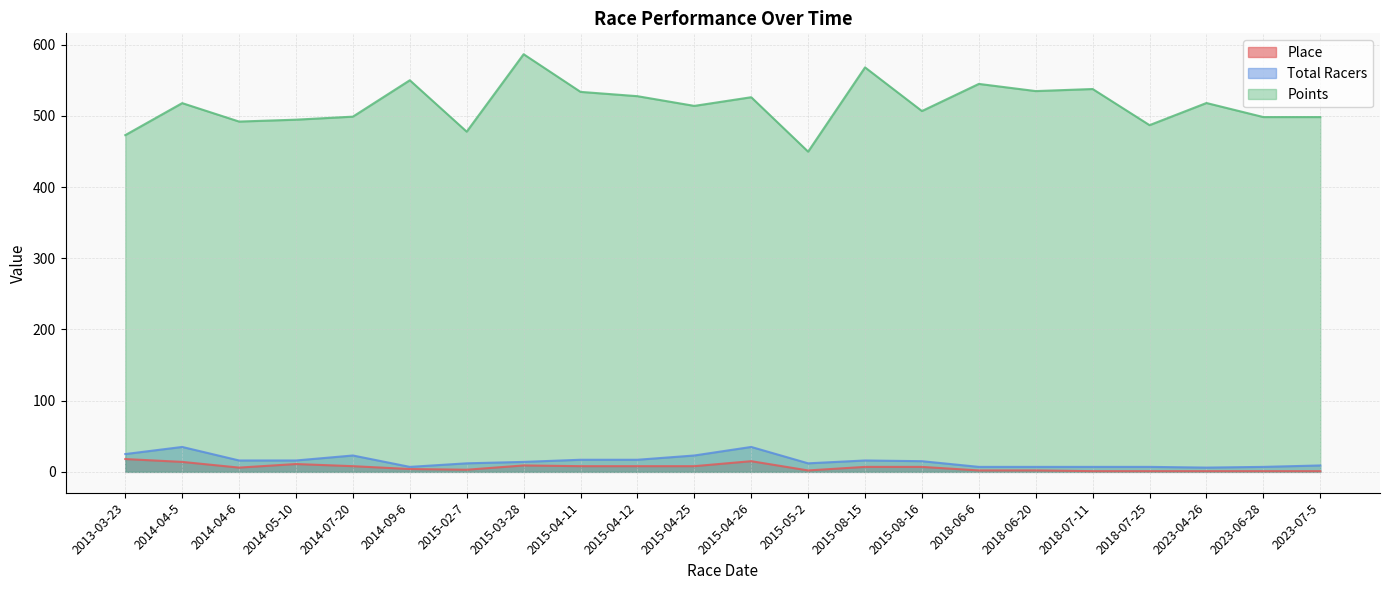

Reading right to left, list all the values displayed in this chart.

Place: 2023-07-5=1.0	2023-06-28=1.0	2023-04-26=1.0	2018-07-25=1.0	2018-07-11=1.0	2018-06-20=2.0	2018-06-6=2.0	2015-08-16=7.0	2015-08-15=7.0	2015-05-2=2.0	2015-04-26=15.0	2015-04-25=8.0	2015-04-12=8.0	2015-04-11=8.0	2015-03-28=9.0	2015-02-7=3.0	2014-09-6=4.0	2014-07-20=8.0	2014-05-10=11.0	2014-04-6=6.0	2014-04-5=14.0	2013-03-23=18.0
Total Racers: 2023-07-5=9.0	2023-06-28=7.0	2023-04-26=6.0	2018-07-25=7.0	2018-07-11=7.0	2018-06-20=7.0	2018-06-6=7.0	2015-08-16=15.0	2015-08-15=16.0	2015-05-2=12.0	2015-04-26=35.0	2015-04-25=23.0	2015-04-12=17.0	2015-04-11=17.0	2015-03-28=14.0	2015-02-7=12.0	2014-09-6=7.0	2014-07-20=23.0	2014-05-10=16.0	2014-04-6=16.0	2014-04-5=35.0	2013-03-23=25.0
Points: 2023-07-5=498.3	2023-06-28=498.3	2023-04-26=518.0	2018-07-25=486.9	2018-07-11=537.7	2018-06-20=534.8	2018-06-6=544.9	2015-08-16=506.8	2015-08-15=568.0	2015-05-2=449.7	2015-04-26=526.2	2015-04-25=514.0	2015-04-12=527.6	2015-04-11=533.7	2015-03-28=586.6	2015-02-7=477.8	2014-09-6=550.0	2014-07-20=498.9	2014-05-10=494.6	2014-04-6=492.0	2014-04-5=517.9	2013-03-23=472.9